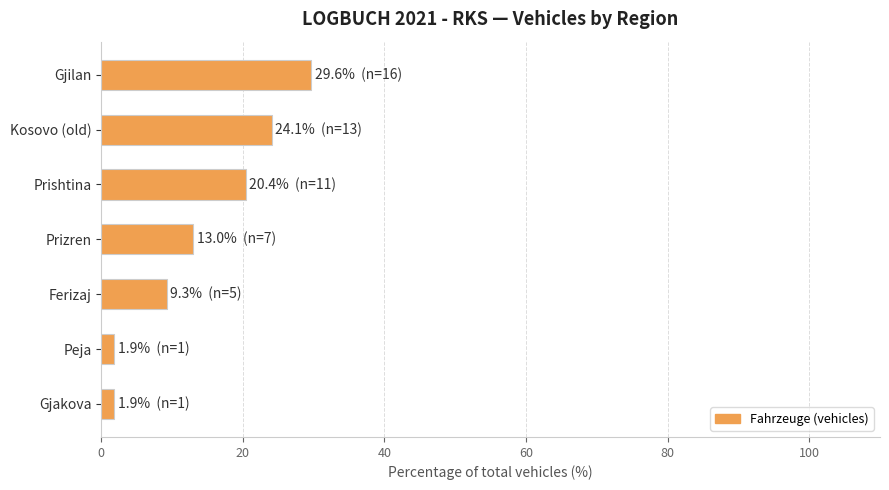

What is the difference between the second highest and second lowest values?

22.2